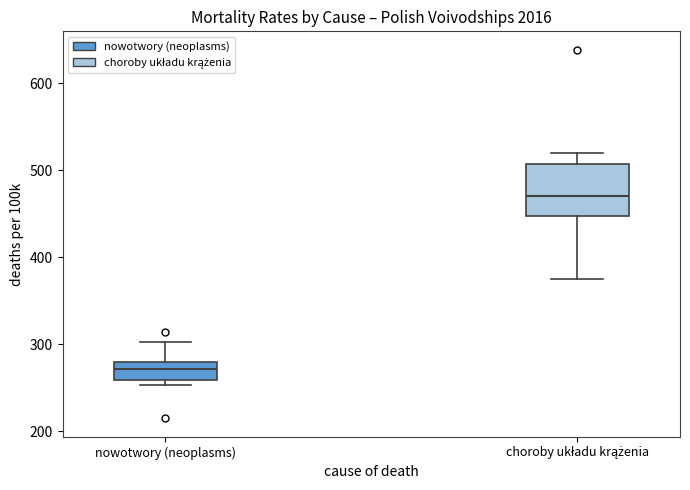

Where does the upper whisker of the box for nowotwory (neoplasms) end on the y-axis? The values are not printed on the chart, so give them approximately, as read against the axis.

300